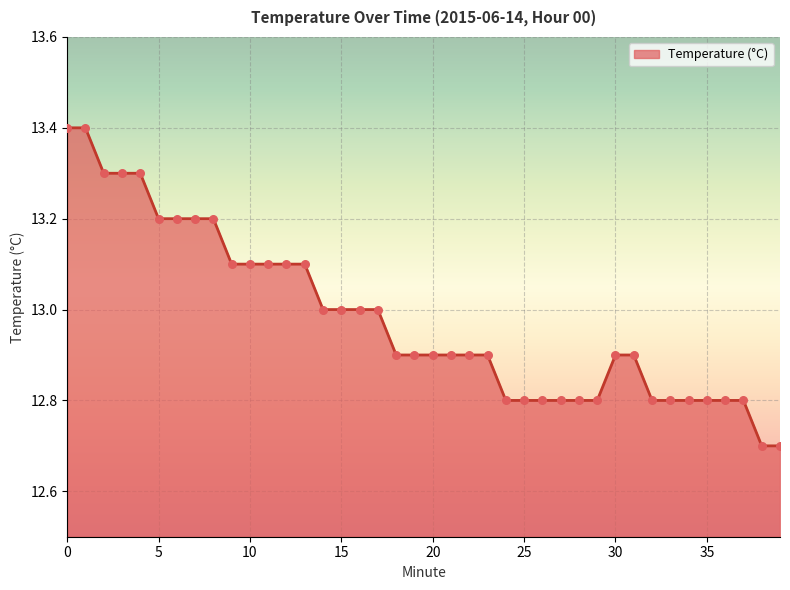

What is the maximum value shown in the chart?

13.4